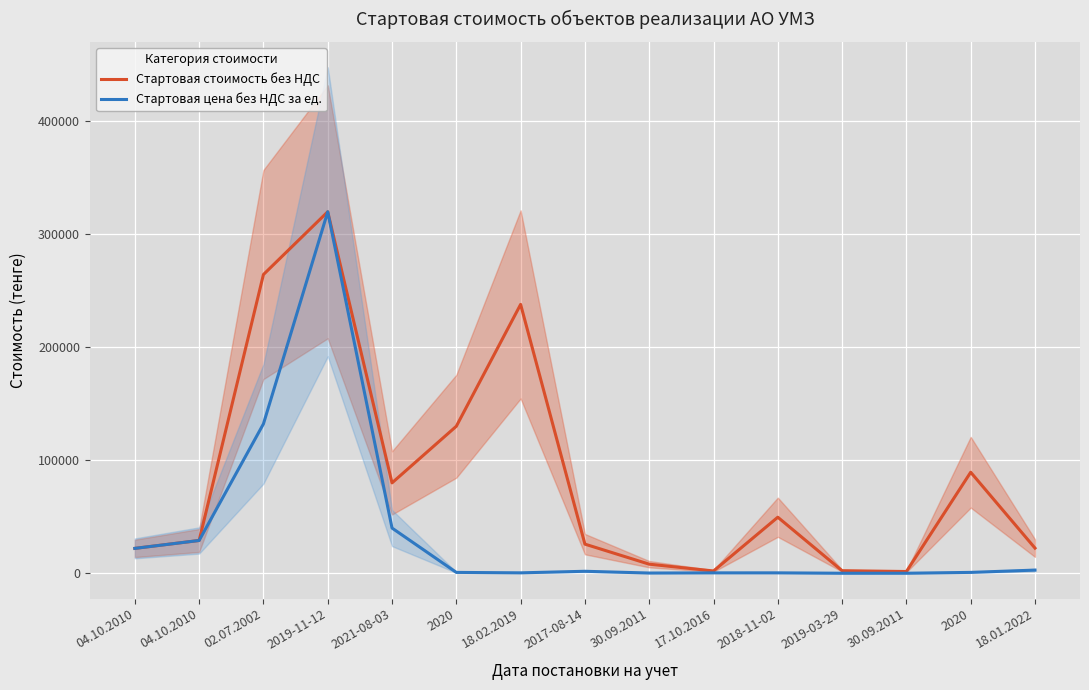

What is the difference between the maximum and minimum values in the Стартовая цена без НДС за ед. series?

319999.8